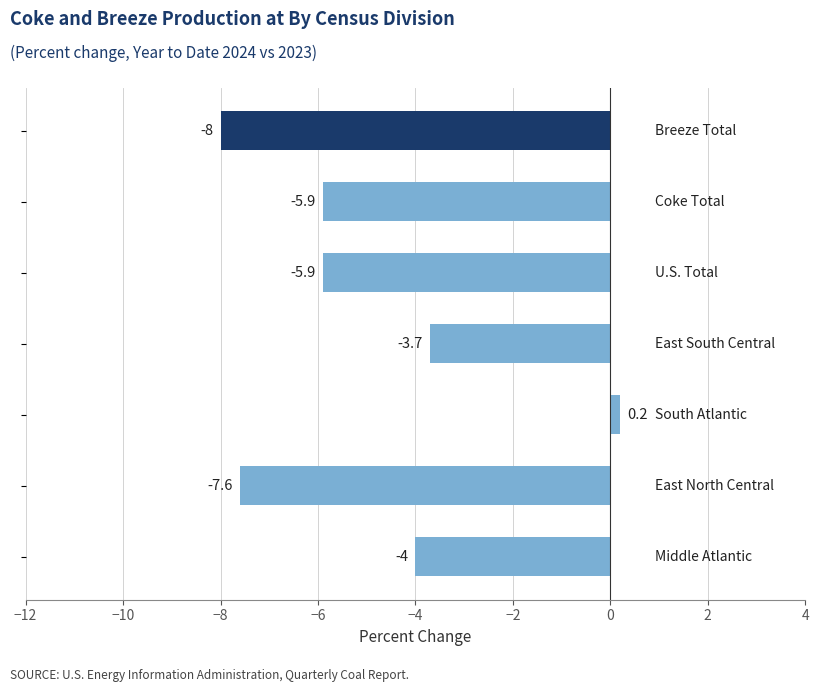

How many bars are there in total?

7